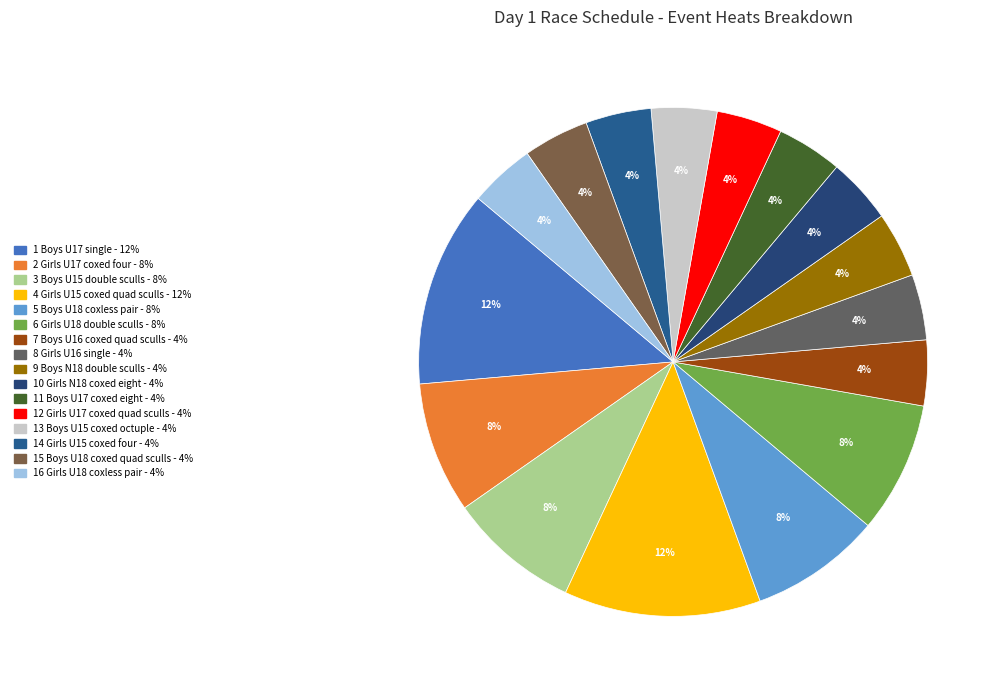

Count the number of slices in the pie.

16